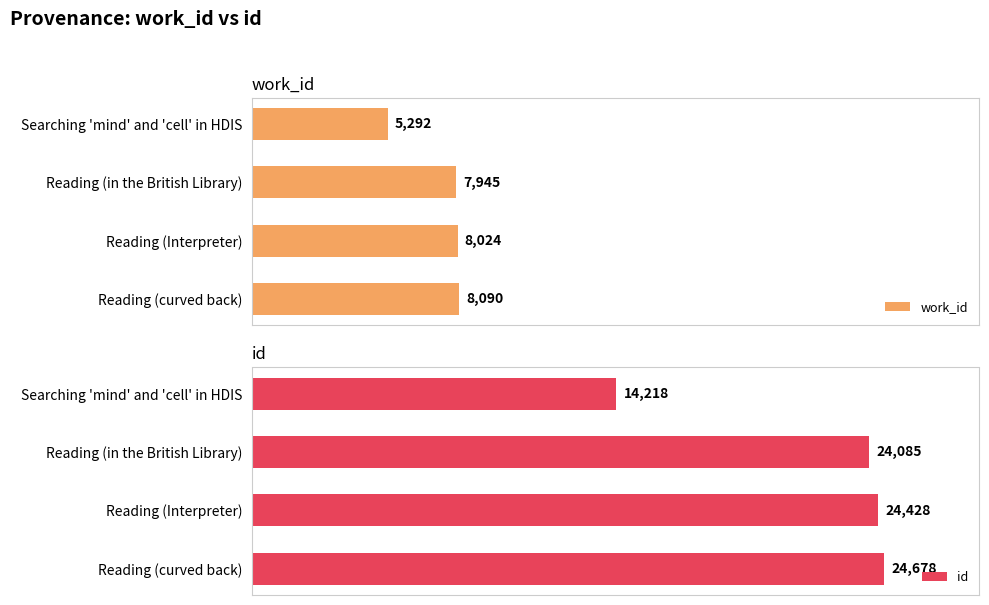

Rank the categories by id value from highest to lowest.

Reading (curved back), Reading (Interpreter), Reading (in the British Library), Searching 'mind' and 'cell' in HDIS